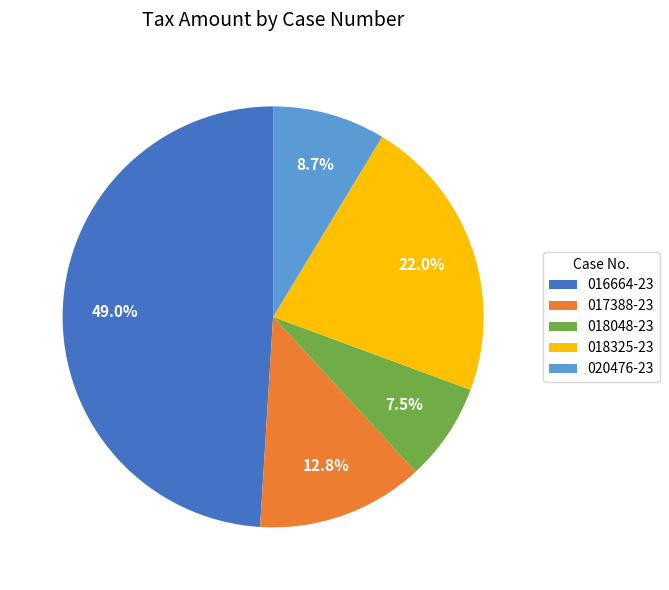

How many slices are in this pie chart?

5